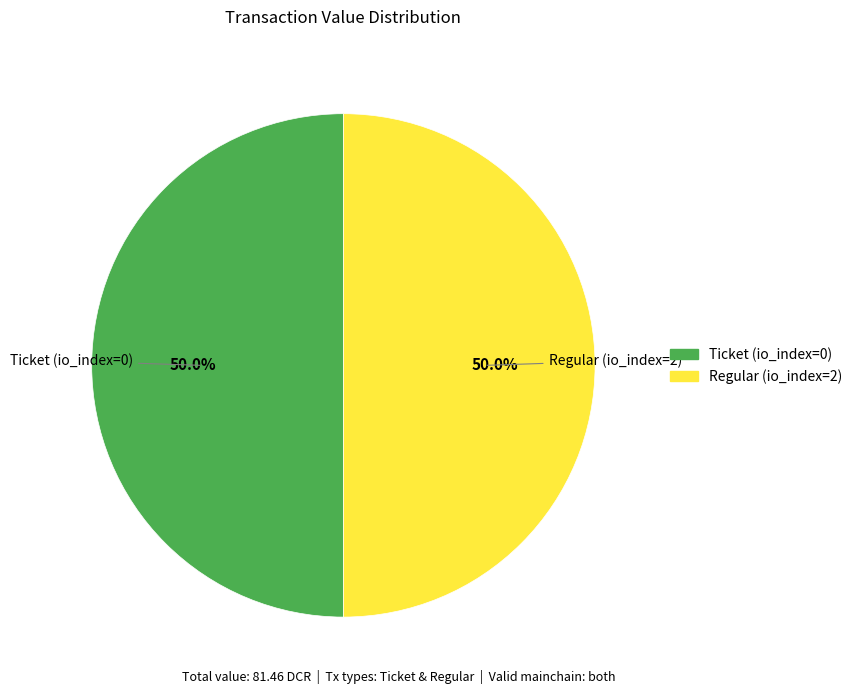

What is the ratio of the value at Ticket to the value at Regular?

1.0